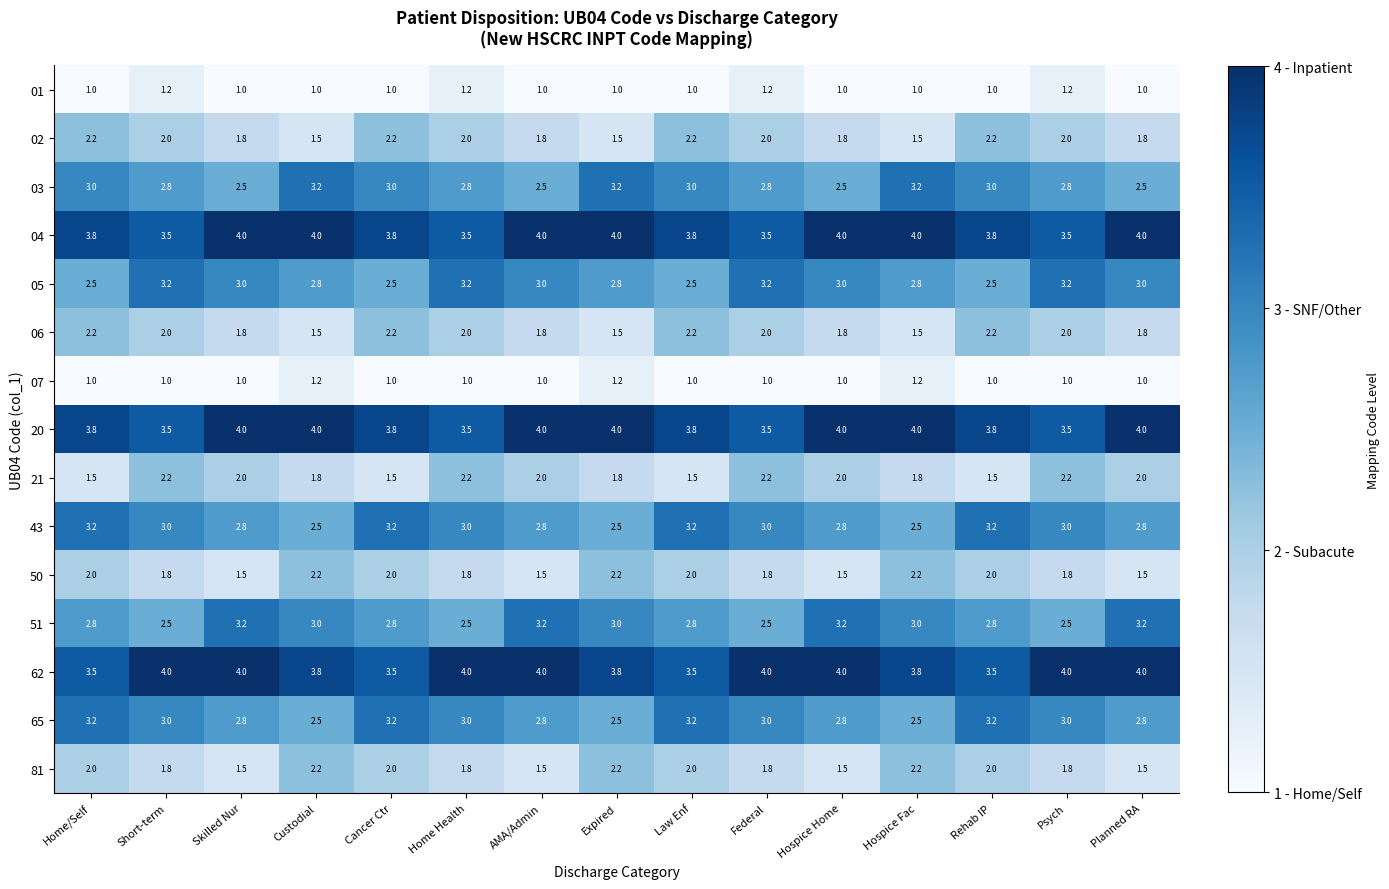

What is the maximum value shown in the chart?

4.0